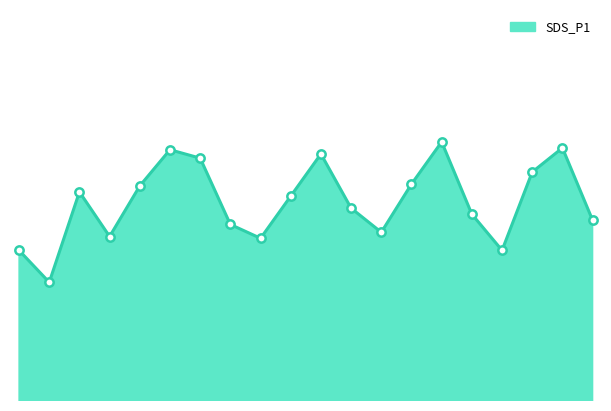

Rank the categories by value from highest to lowest.

02:57, 03:47, 01:04, 02:07, 01:17, 03:34, 02:44, 00:52, 00:27, 01:54, 02:19, 03:09, 03:59, 01:29, 02:32, 00:39, 01:42, 00:02, 03:22, 00:14